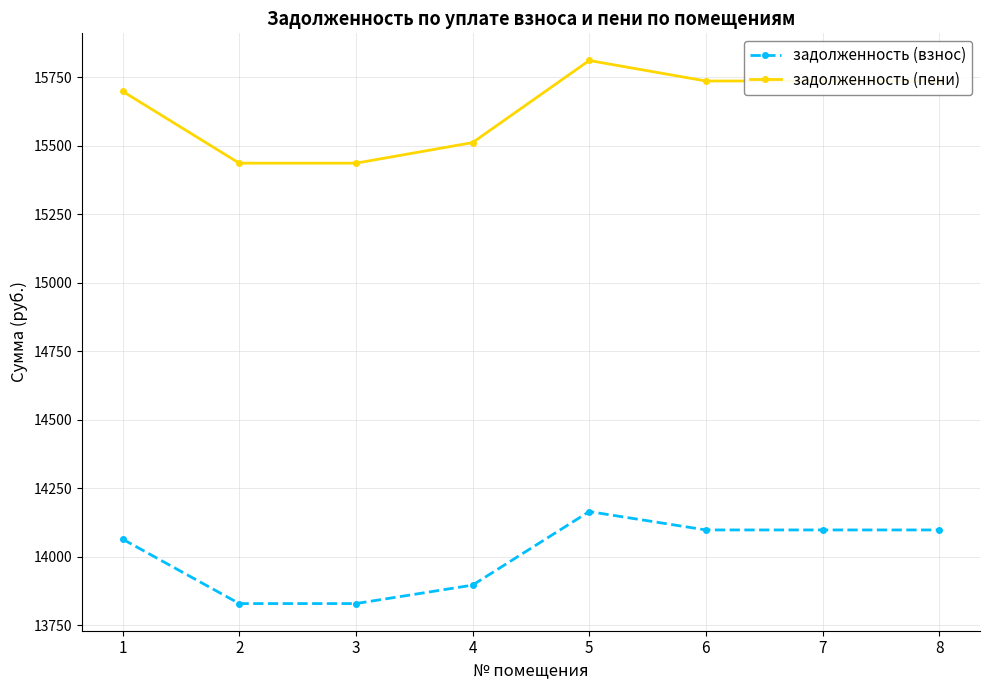

At which category is the sum across all series the highest?

5